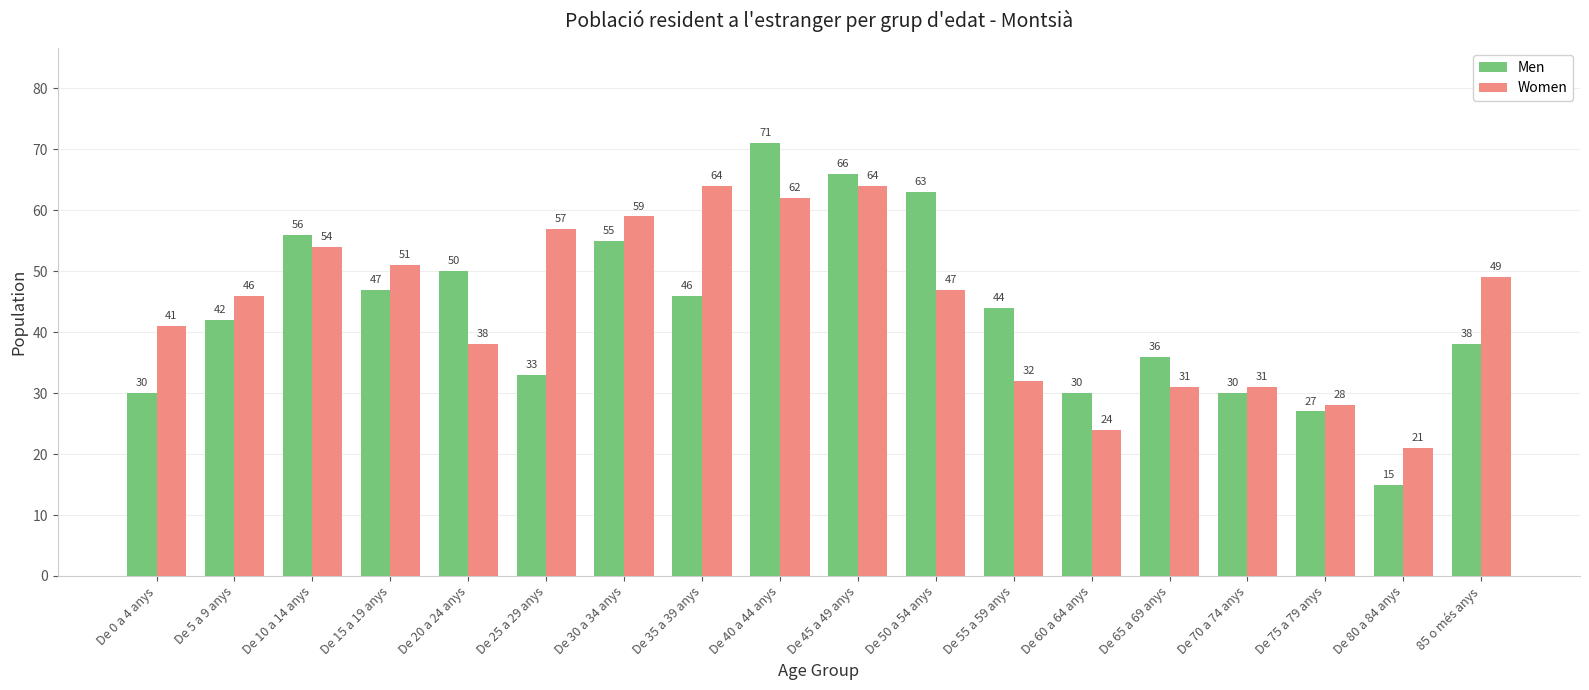

At which label is Men closest to 43?

De 5 a 9 anys